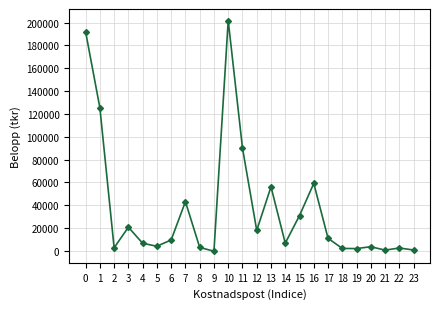

What is the difference between the maximum and minimum values?

202153